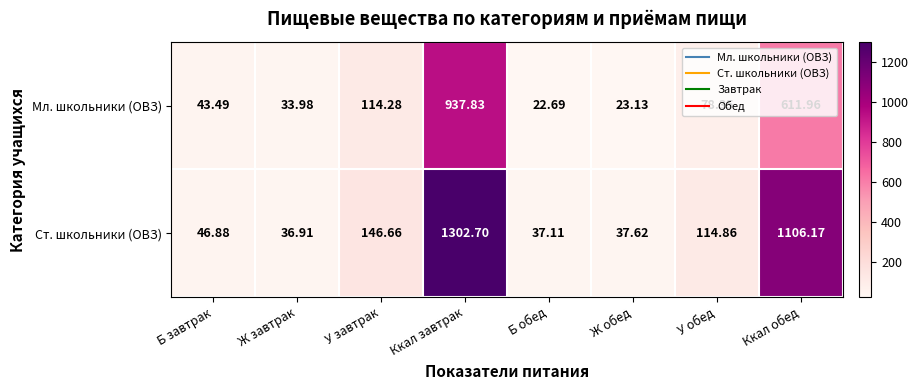

What is the total value across all series at Ккал завтрак?

2240.5